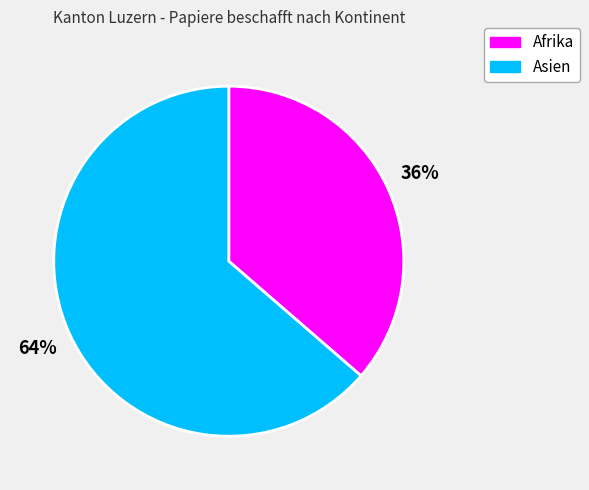

Between Afrika and Asien, which is larger?

Asien